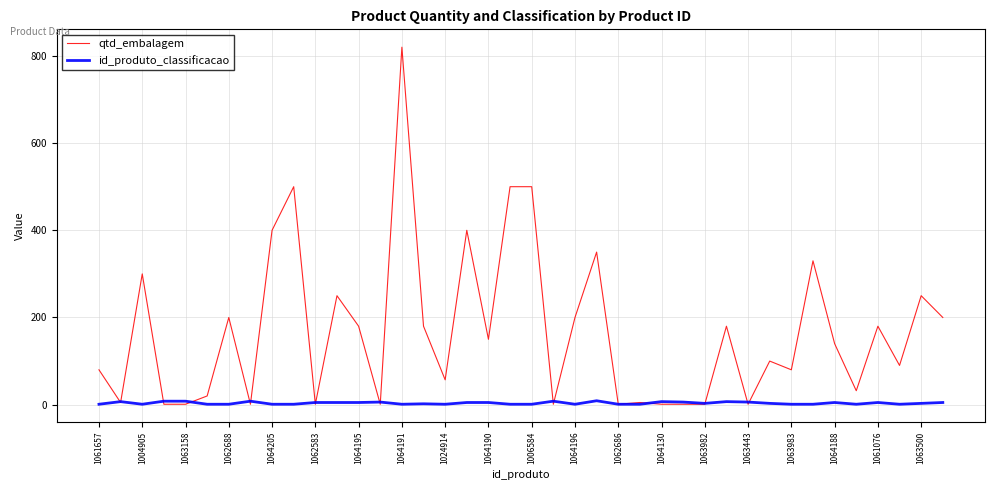

Which series has the largest range (max minus min)?

qtd_embalagem